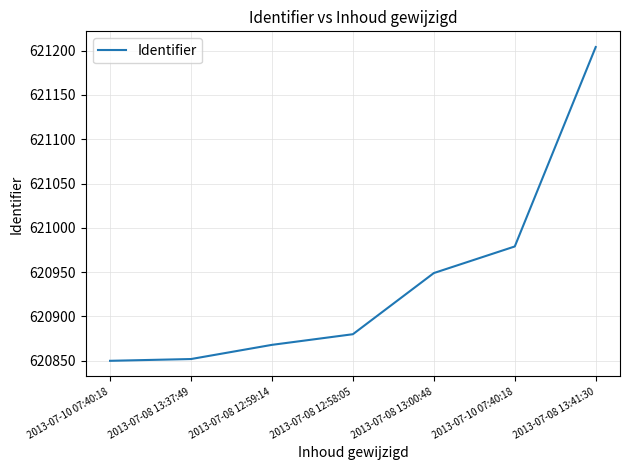

Count the number of data series in this chart.

1